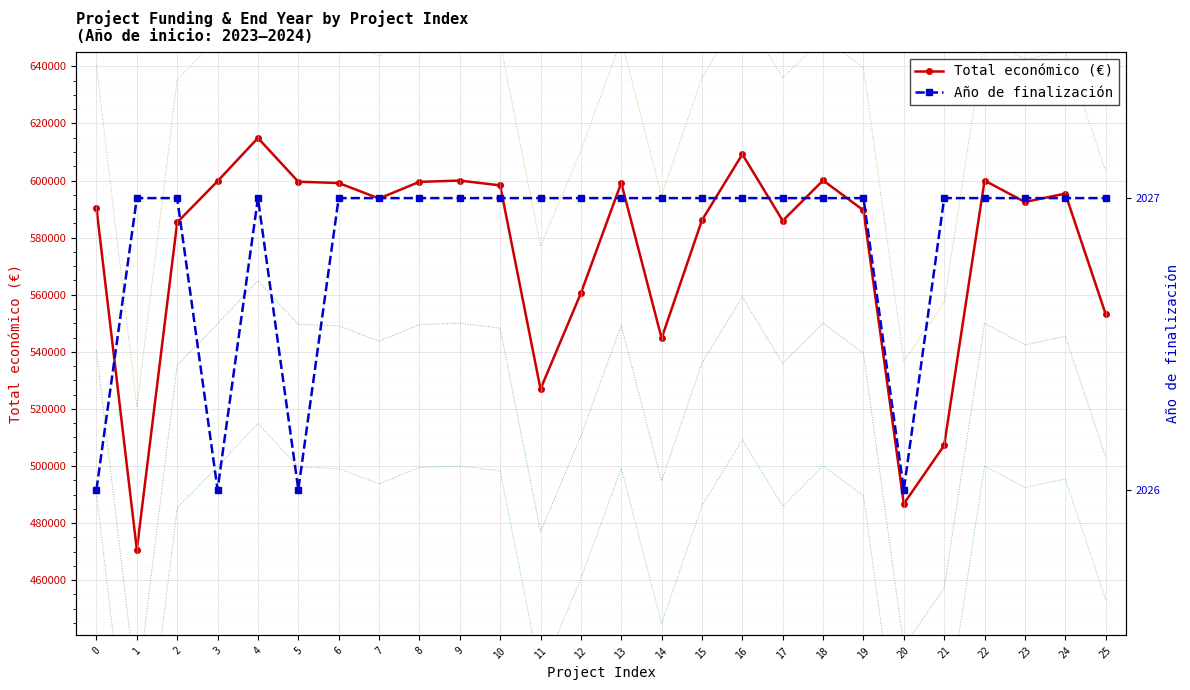

Where is the first local minimum for Total económico +50000?

1